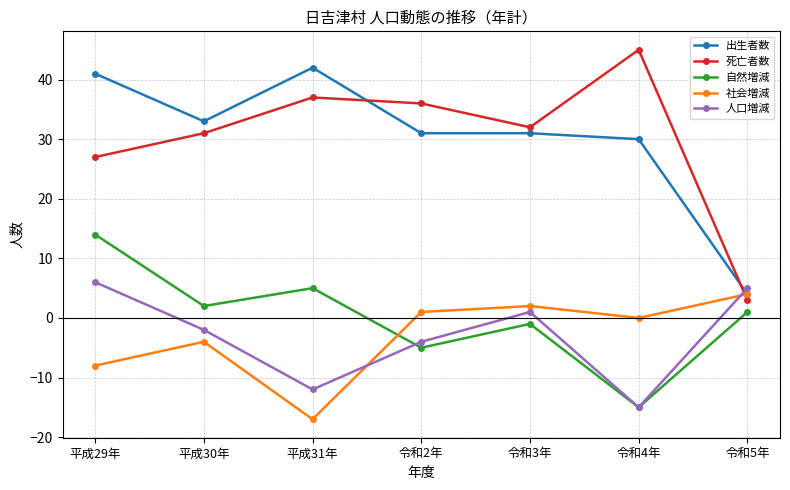

Reading right to left, extract all data points from this chart.

出生者数: 4	30	31	31	42	33	41
死亡者数: 3	45	32	36	37	31	27
自然増減: 1	-15	-1	-5	5	2	14
社会増減: 4	0	2	1	-17	-4	-8
人口増減: 5	-15	1	-4	-12	-2	6